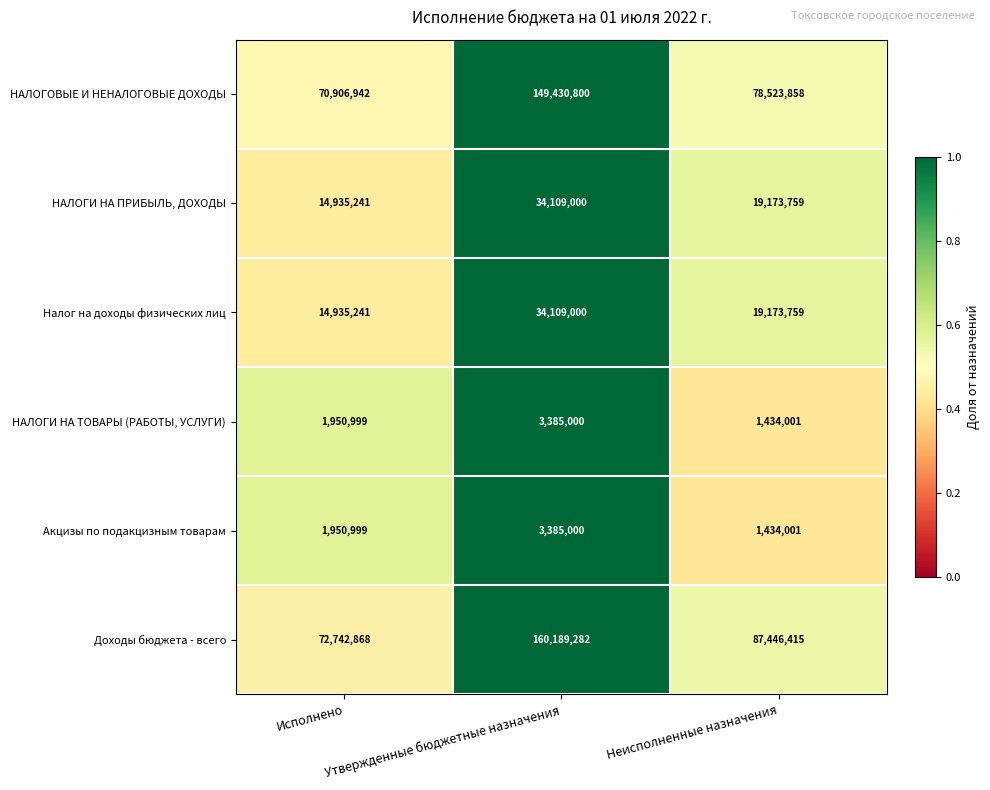

What is the difference between the highest and lowest values at Утвержденные бюджетные назначения?

156804282